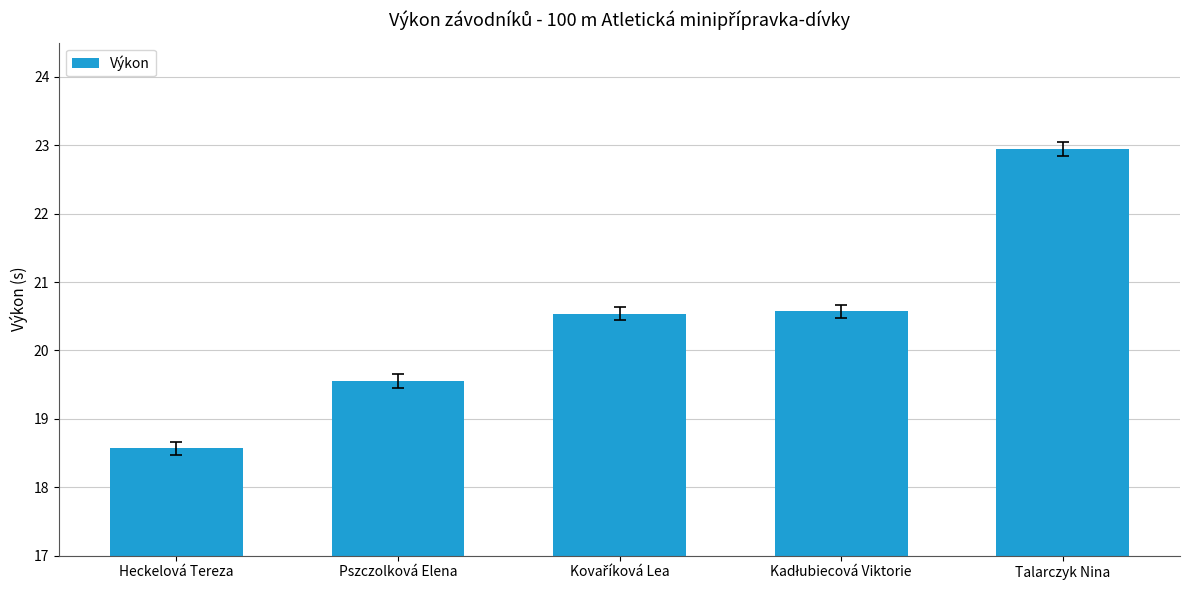

Which category has the highest value across all series?

Talarczyk Nina